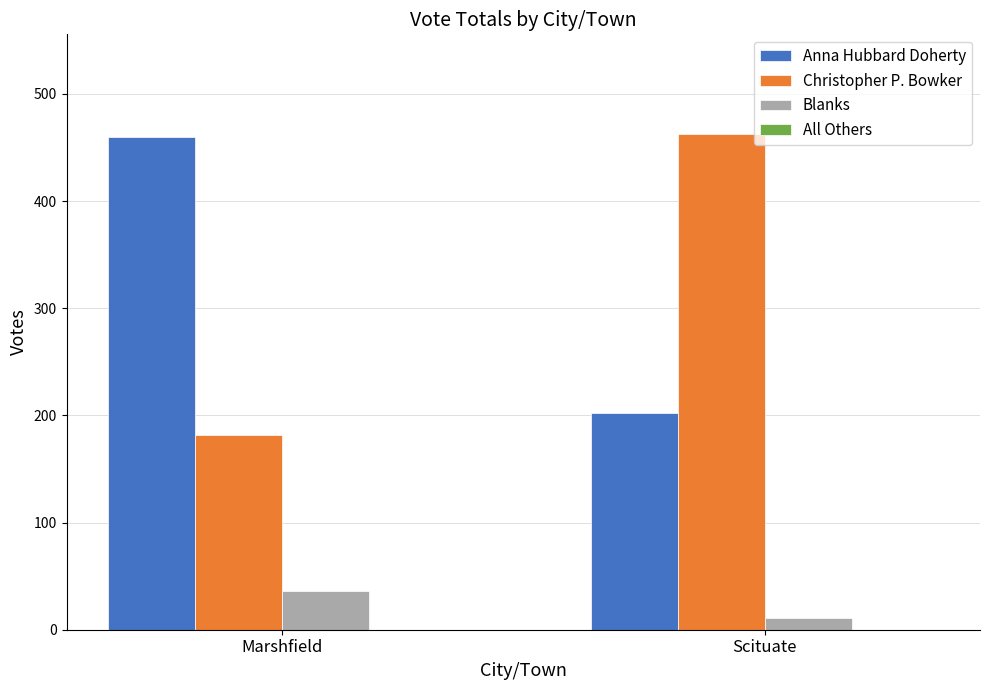

True or false: Christopher P. Bowker has a value of 182 at Marshfield.

True